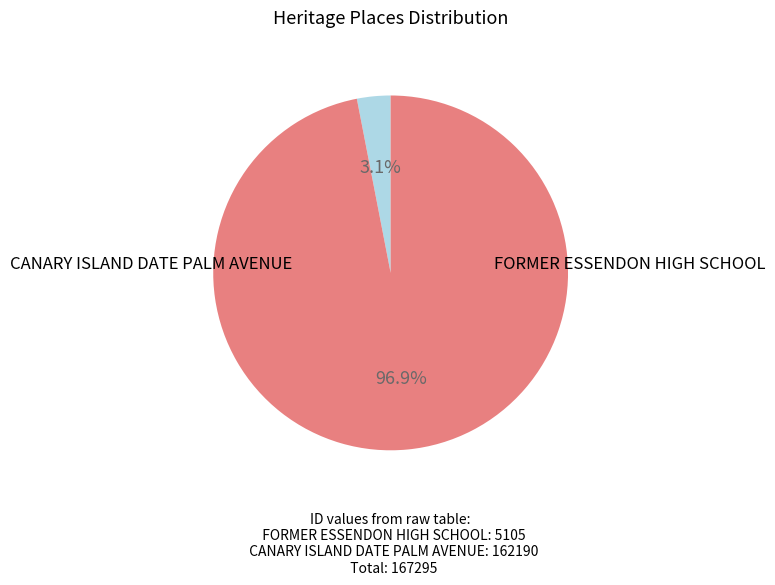

The FORMER ESSENDON HIGH SCHOOL slice represents 1% of the pie. True or false?

False